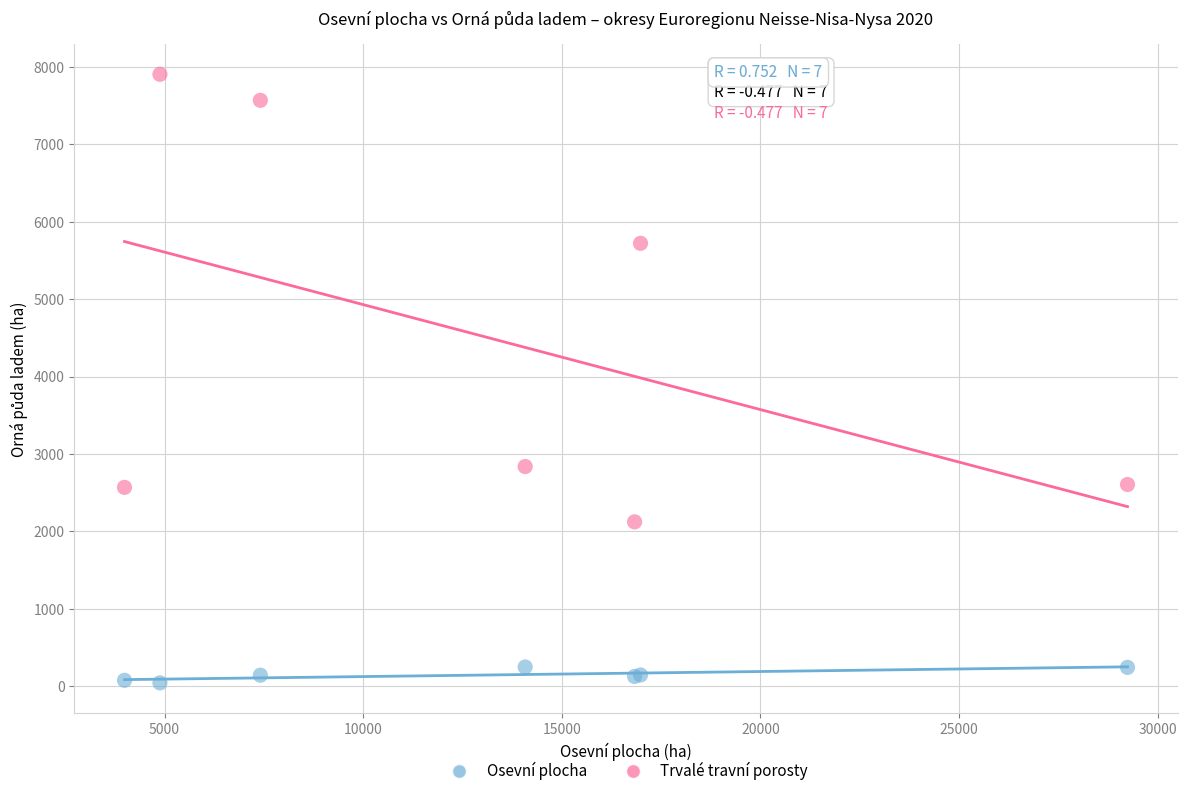

Which series has the widest spread of Y values?

Trvalé travní porosty